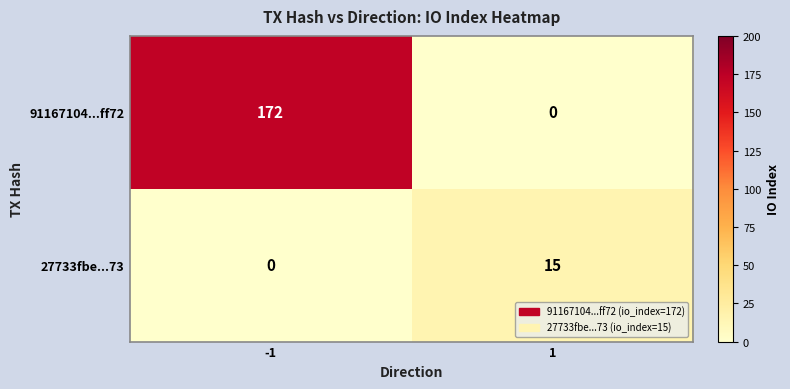

What is the sum of all 27733fbe...73 values?

15